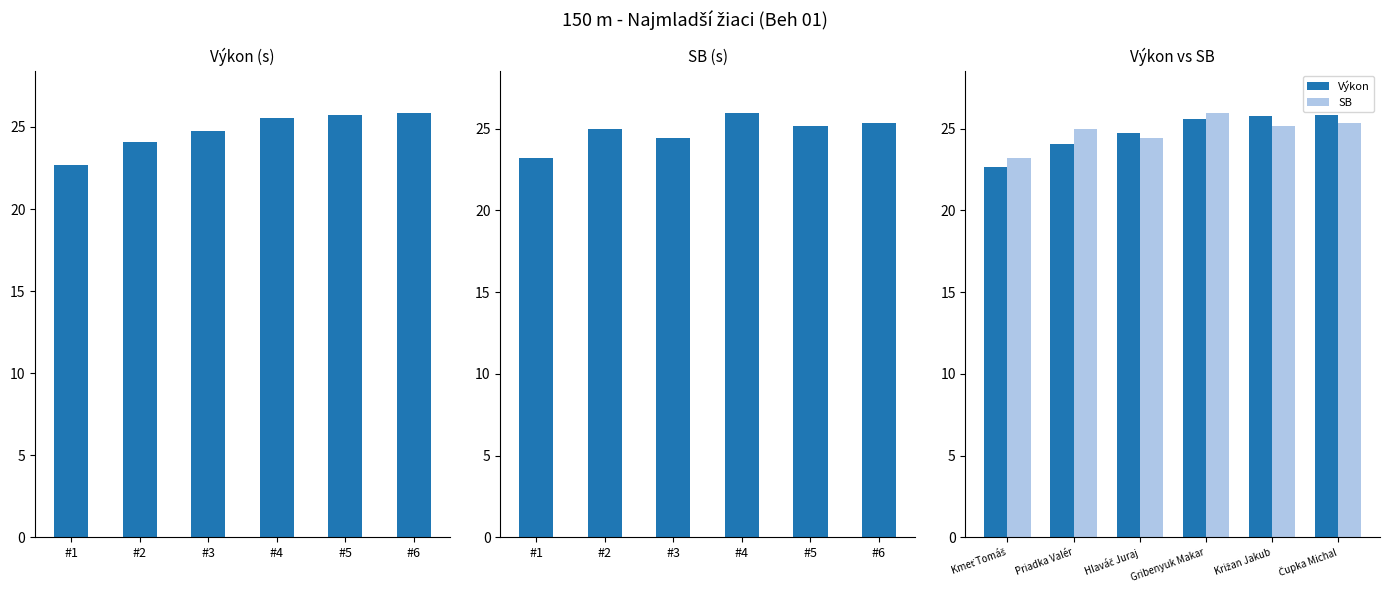

What are all the series names shown in the legend?

Výkon, SB